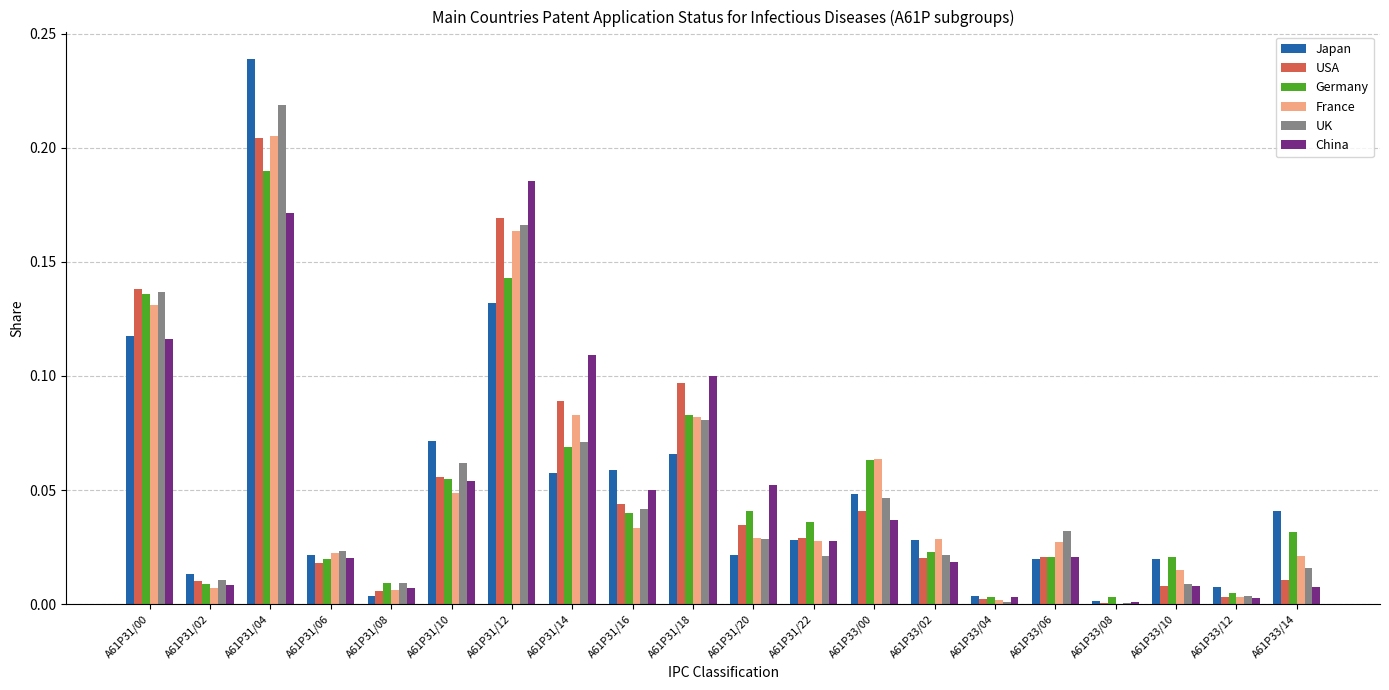

Is the value of China at A61P31/00 greater than the value of France at A61P31/14?

Yes